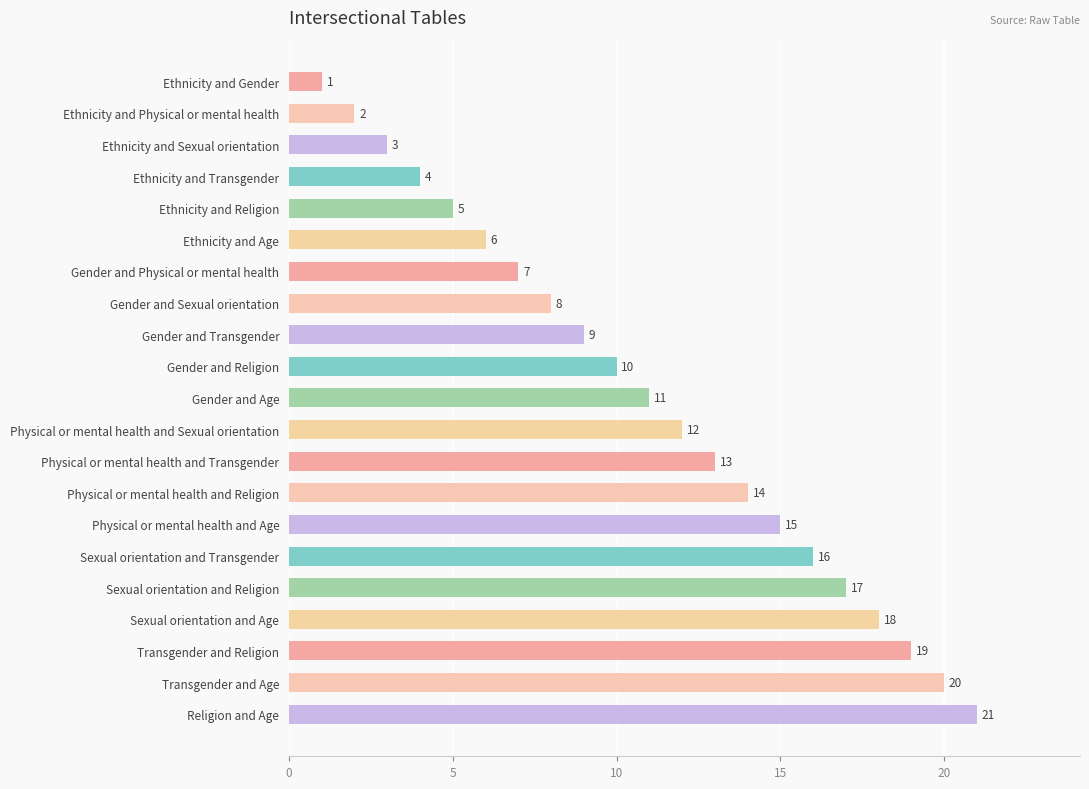

How many distinct data groups are displayed?

1